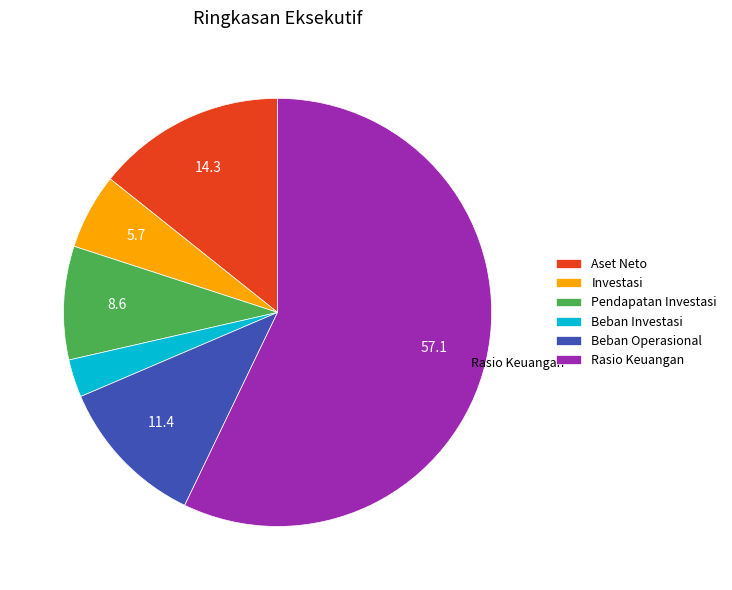

True or false: Beban Operasional accounts for 25% of the total.

False